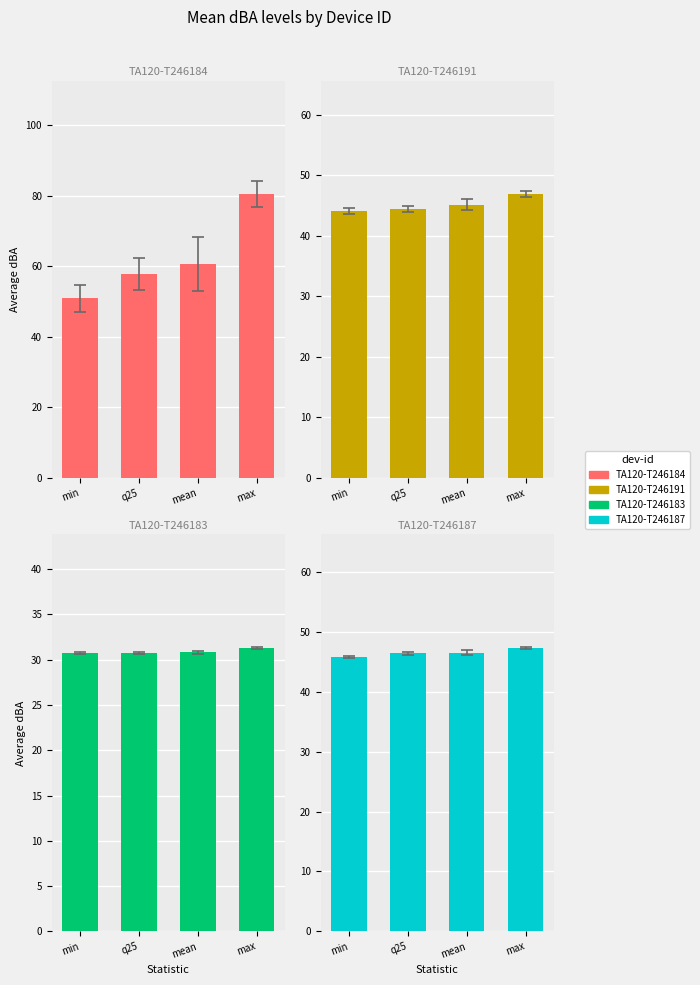

Between min and q25, which is larger?

q25